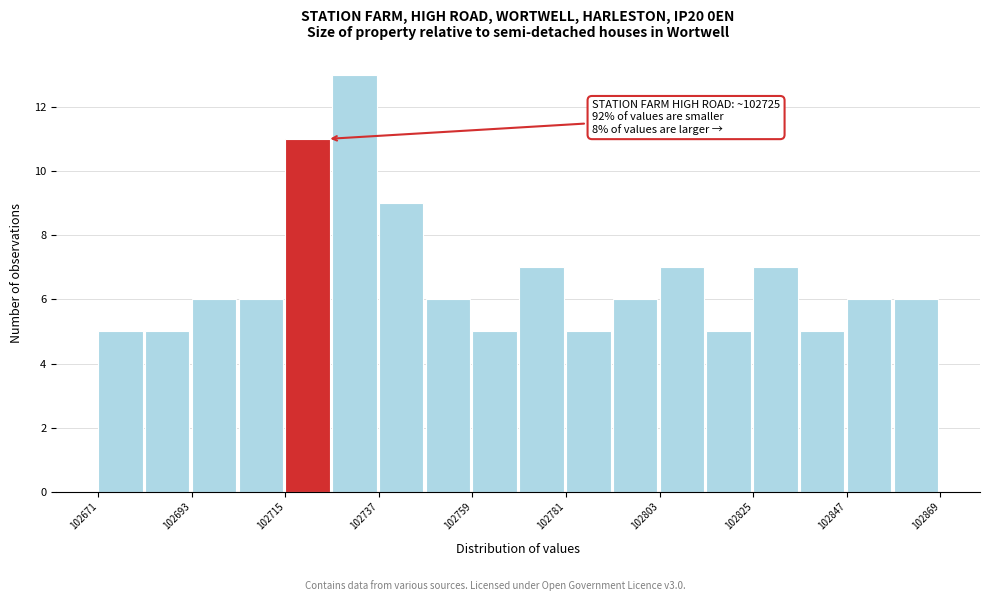

Around what value on the x-axis is the tallest bar? Give the approximate position of its centre, as read against the axis.

102730